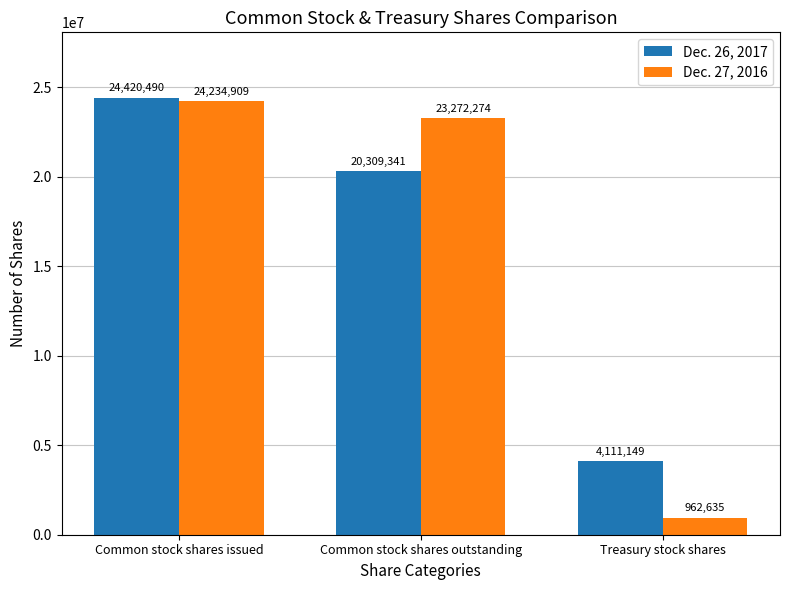

What is the label of the 3rd bar from the right?

Common stock shares issued